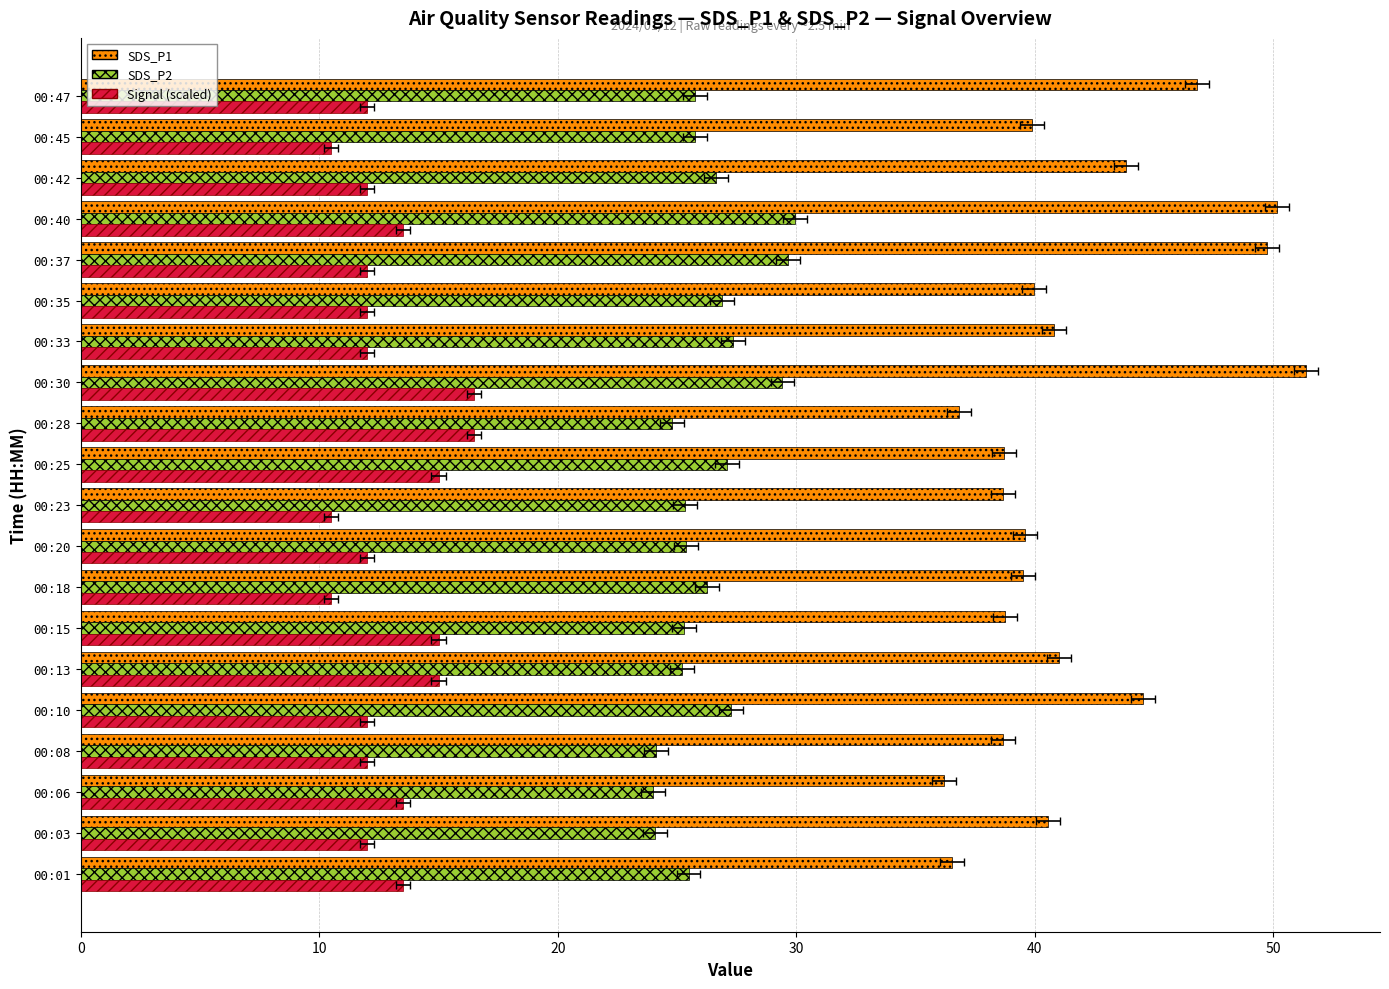

Where is SDS_P2 nearest to the value 26?

00:45